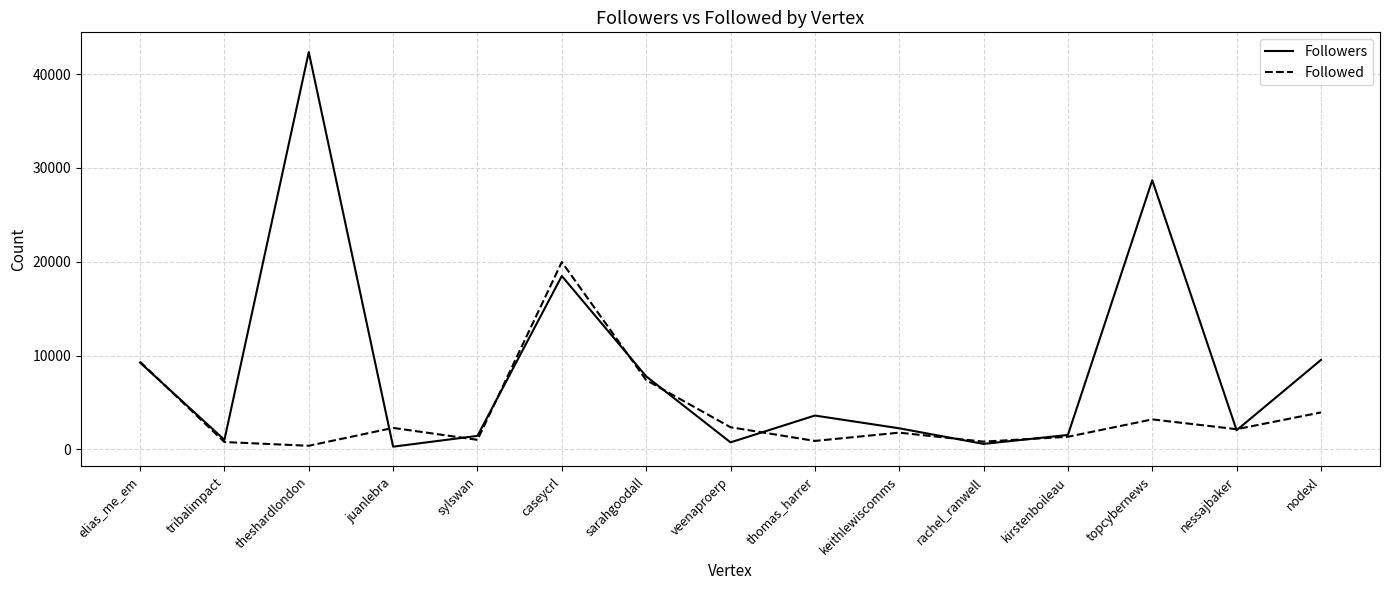

What is the highest value of the Followers series?

42343